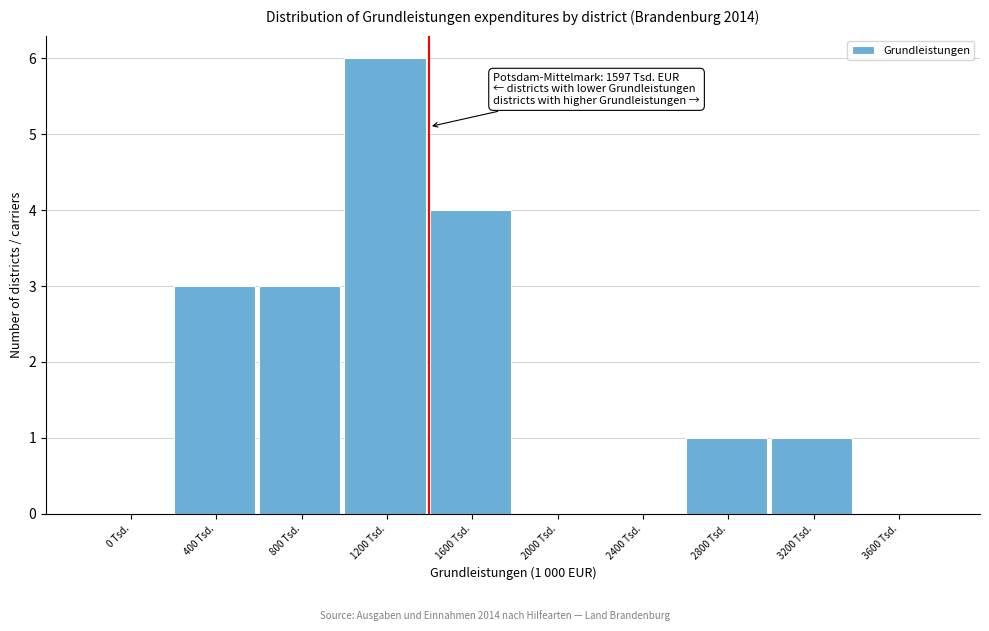

Reading left to right, transcribe all the data shown in this chart.

0 Tsd.=0	400 Tsd.=3	800 Tsd.=3	1200 Tsd.=6	1600 Tsd.=4	2000 Tsd.=0	2400 Tsd.=0	2800 Tsd.=1	3200 Tsd.=1	3600 Tsd.=0